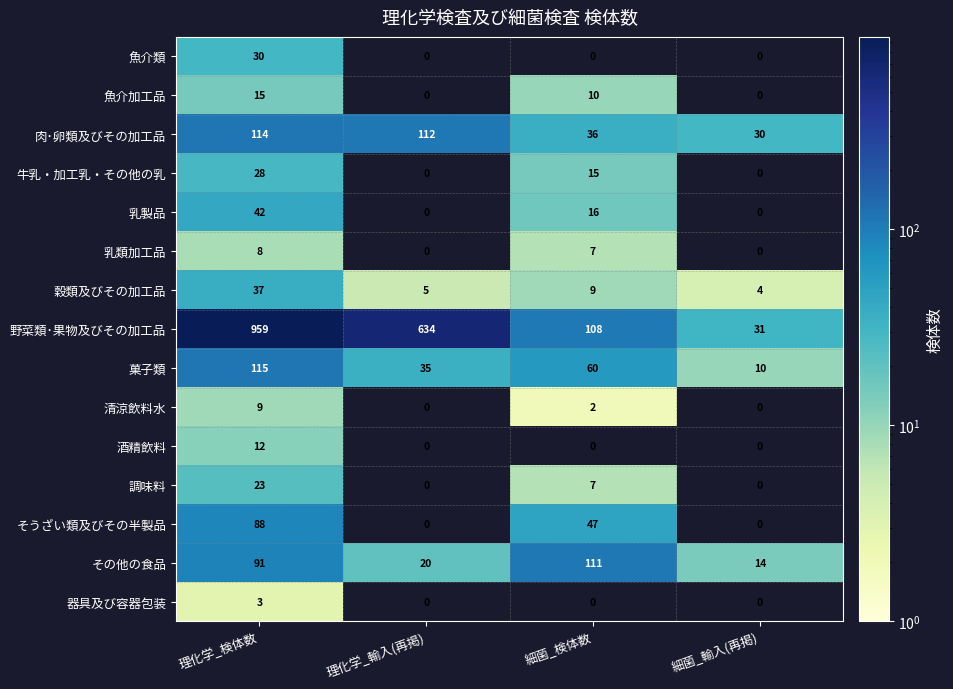

Is it true that 魚介類 equals 43 at 理化学_検体数?

False